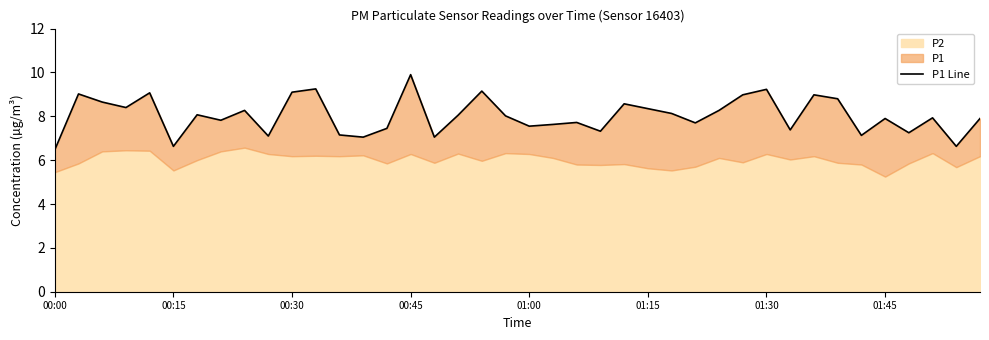

Reading left to right, transcribe all the data shown in this chart.

6.5	9.0	8.7	8.4	9.1	6.6	8.1	7.8	8.3	7.1	9.1	9.2	7.2	7.0	7.5	9.9	7.0	8.1	9.2	8.0	7.5	7.6	7.7	7.3	8.6	8.3	8.1	7.7	8.3	9.0	9.2	7.4	9.0	8.8	7.1	7.9	7.2	7.9	6.6	7.9